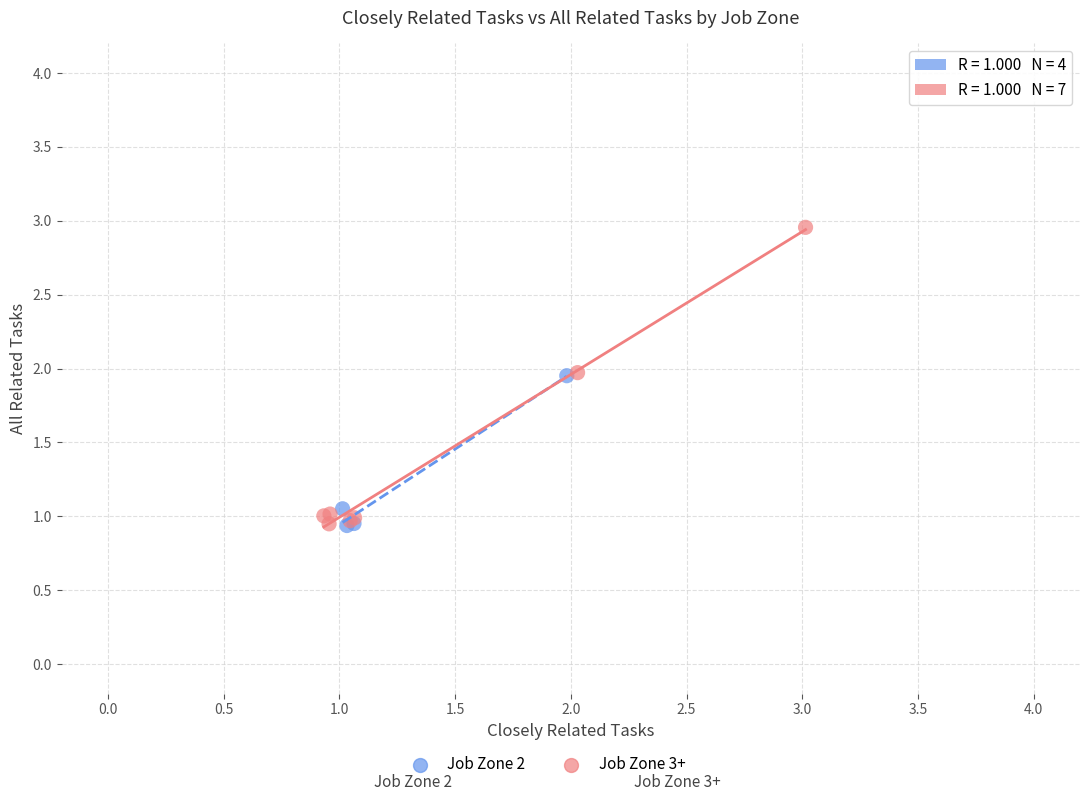

Which series reaches the maximum Y coordinate?

Job Zone 3+